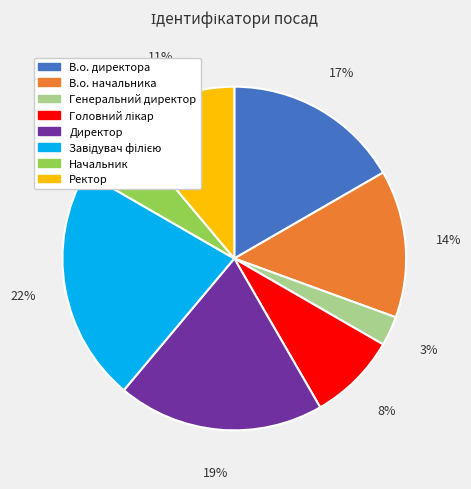

To the nearest percent, what is the combined percentage of Ректор and В.о. директора?

28%